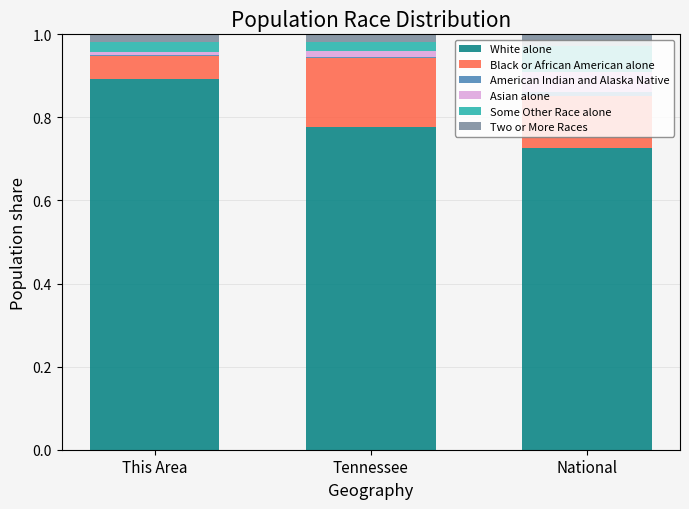

Which category has the highest value in the White alone series?

This Area